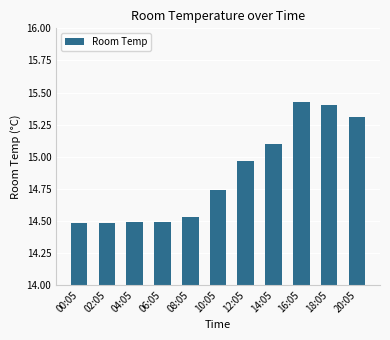

What is the ratio of the value at 18:05 to the value at 12:05?

1.0